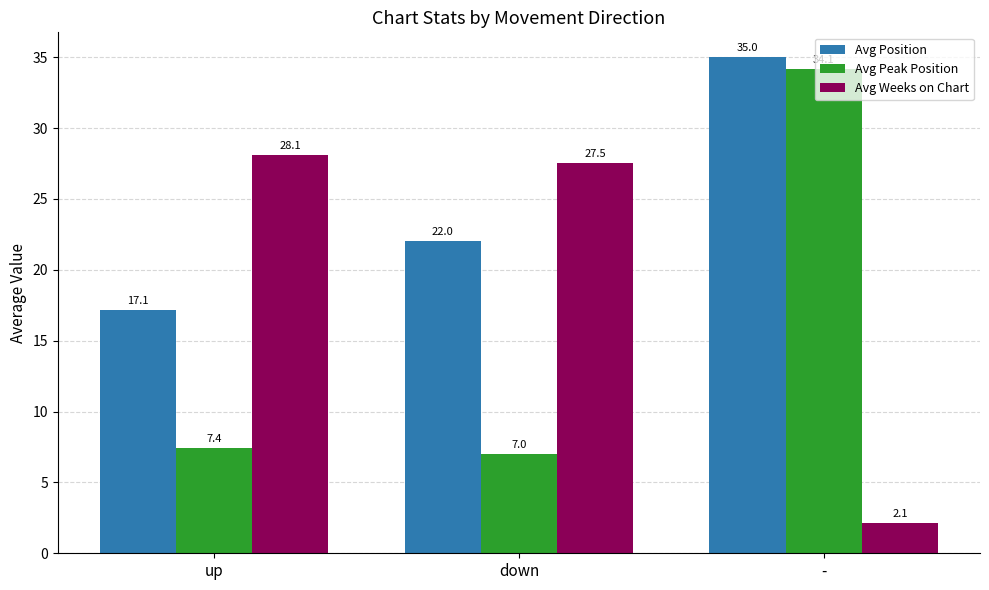

How many groups of bars are there?

3